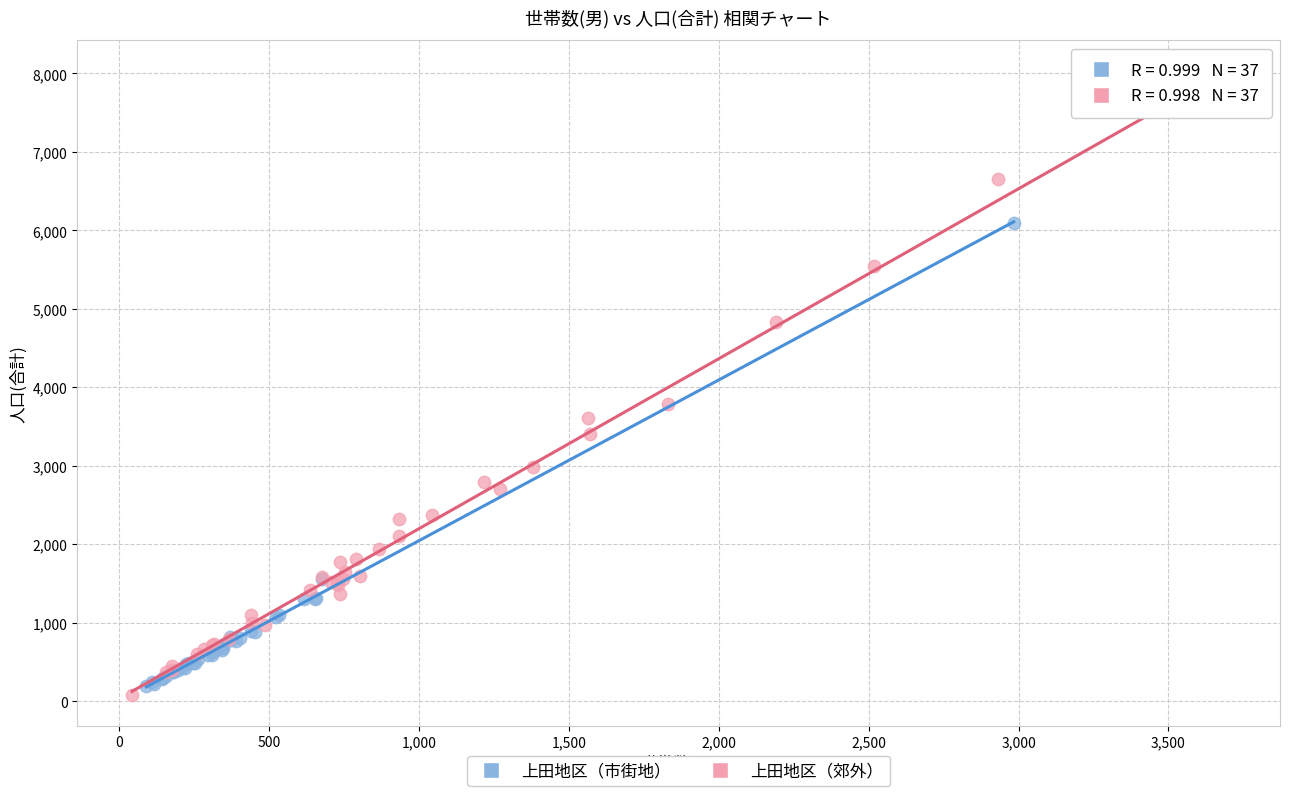

Which series contains the highest Y value?

上田地区（郊外）